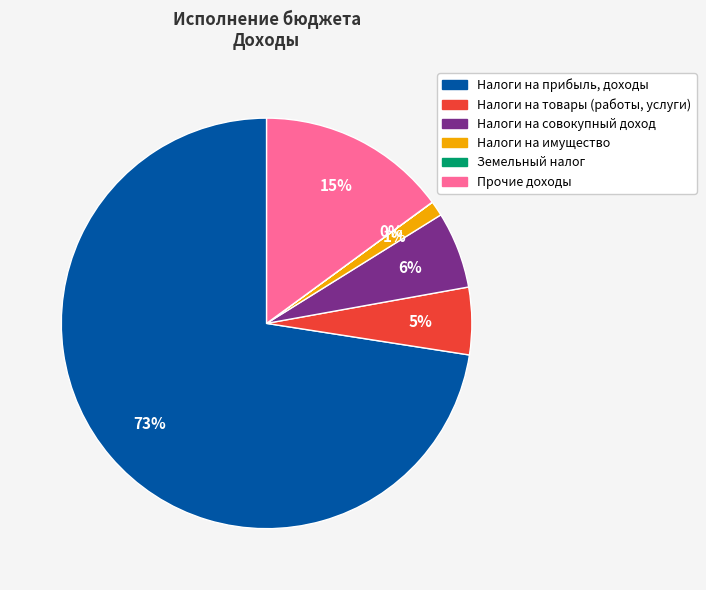

Does Прочие доходы represent more than half of the total?

No